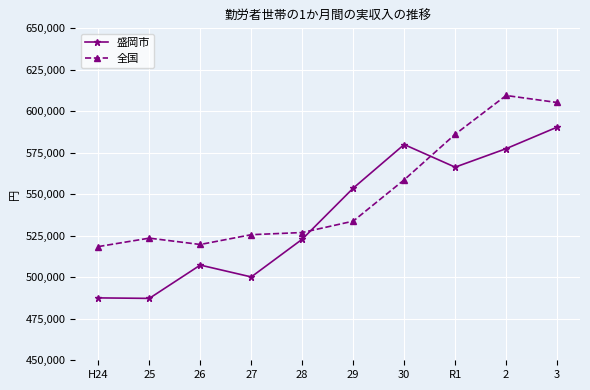

Which series has the largest total across all categories?

全国